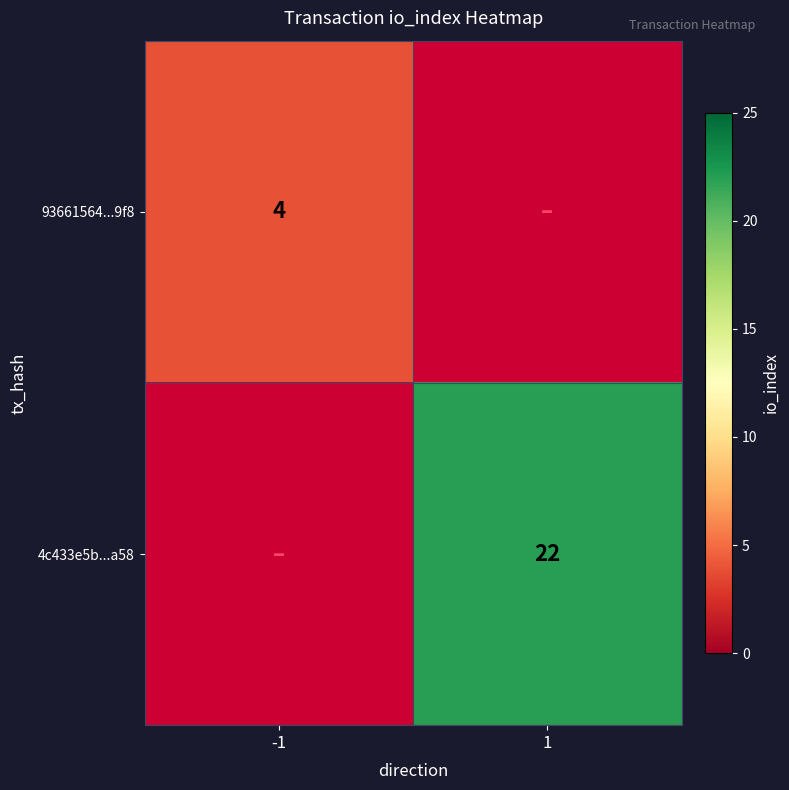

True or false: 93661564...9f8 has a value of 4 at -1.

True